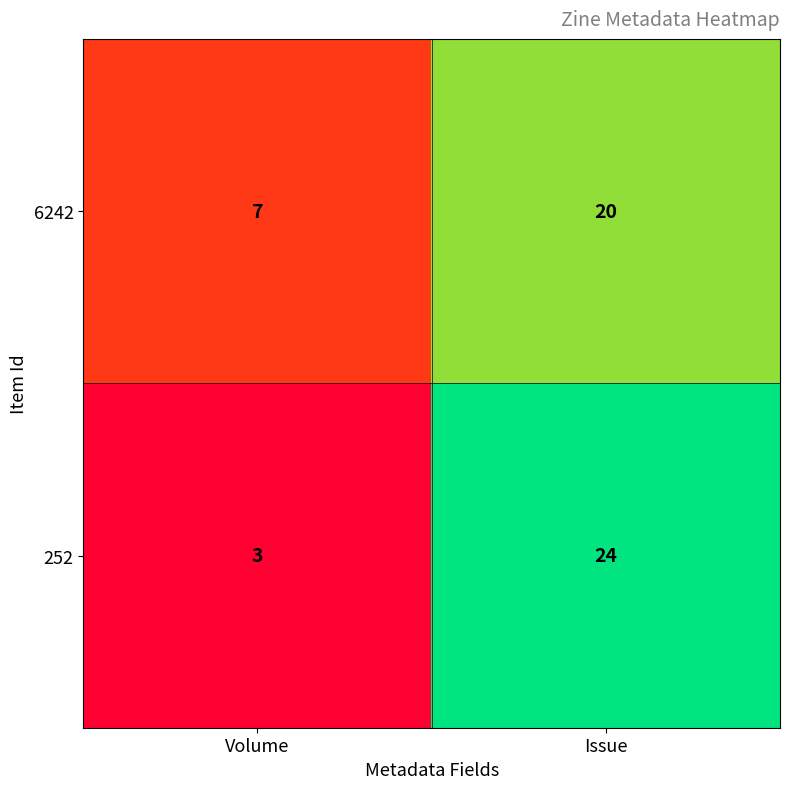

What is the maximum value shown in the chart?

24